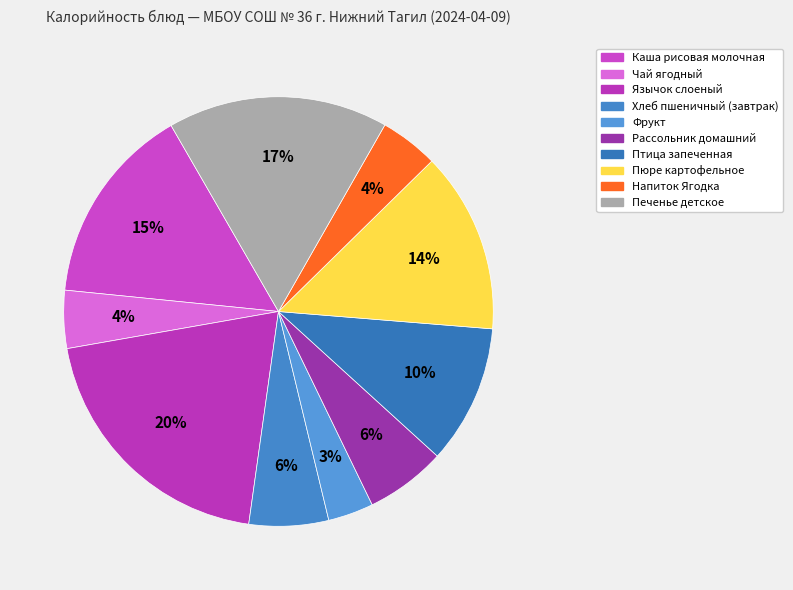

How many segments does this pie chart have?

10